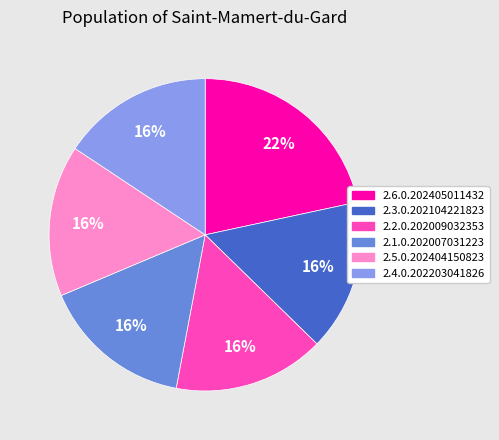

To the nearest percent, what percentage of the pie is 2.5.0.202404150823?

16%